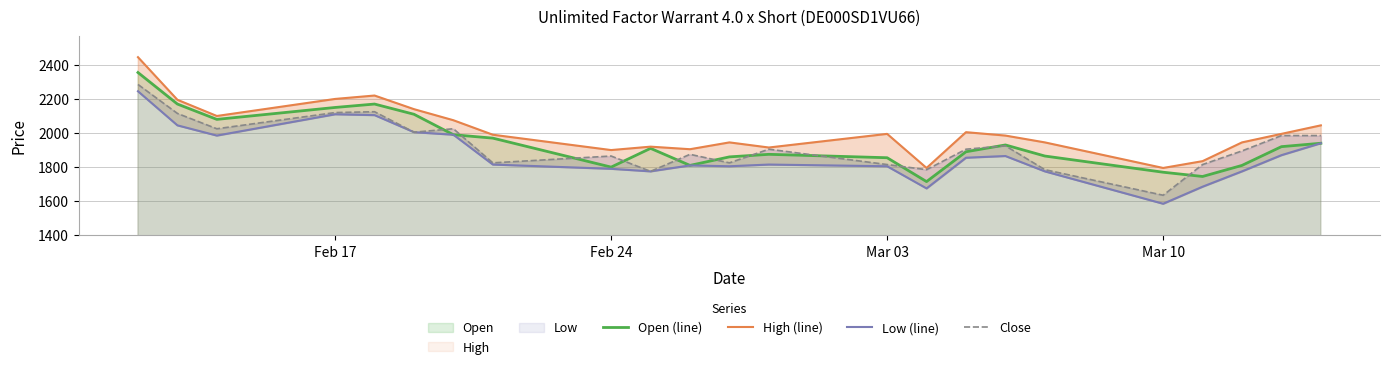

True or false: Open (line) has a value of 1800 at Feb 24.

True